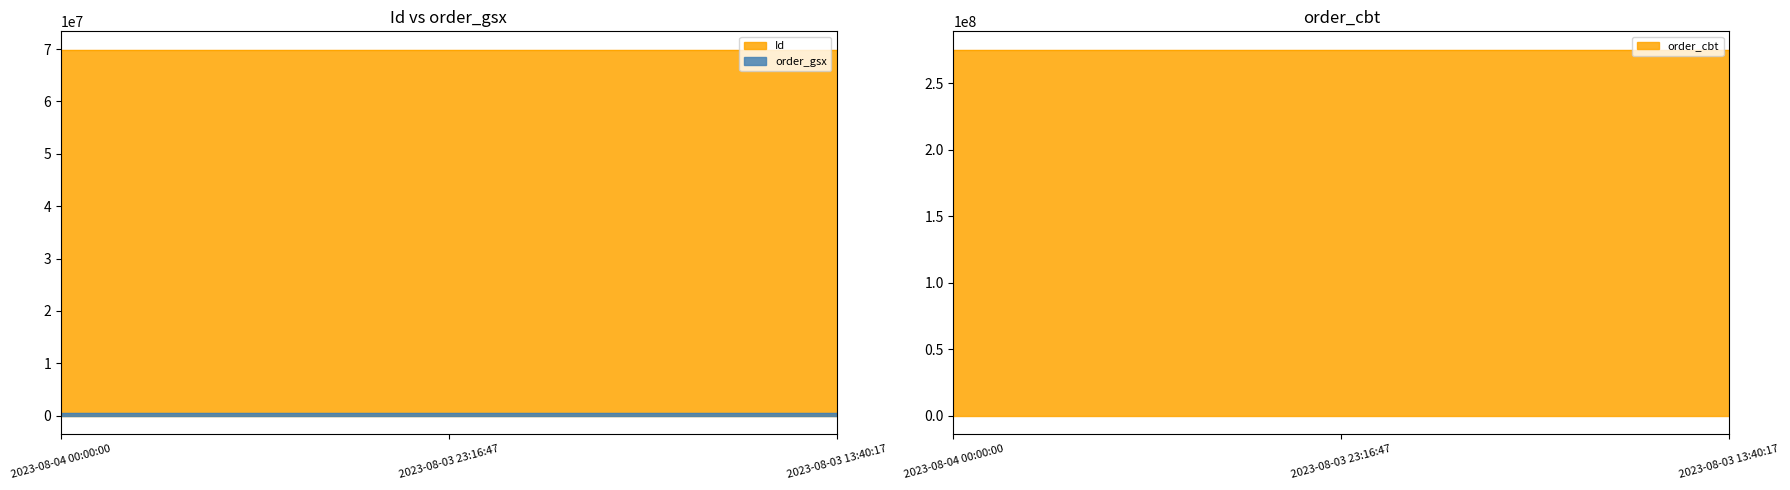

How many values in the Id series are below 69887278?

1